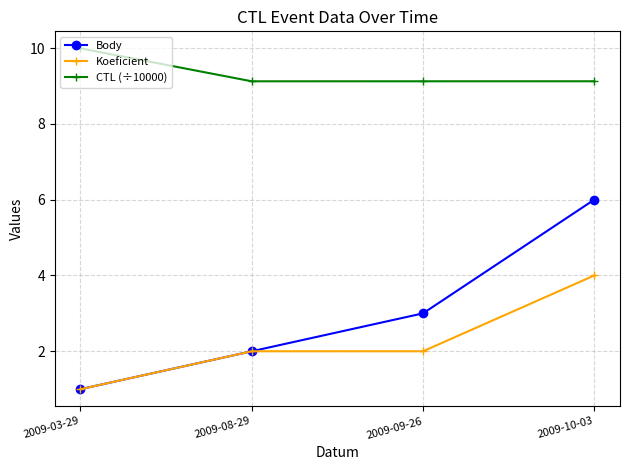

Read the CTL (÷10000) value at 2009-09-26.

9.1